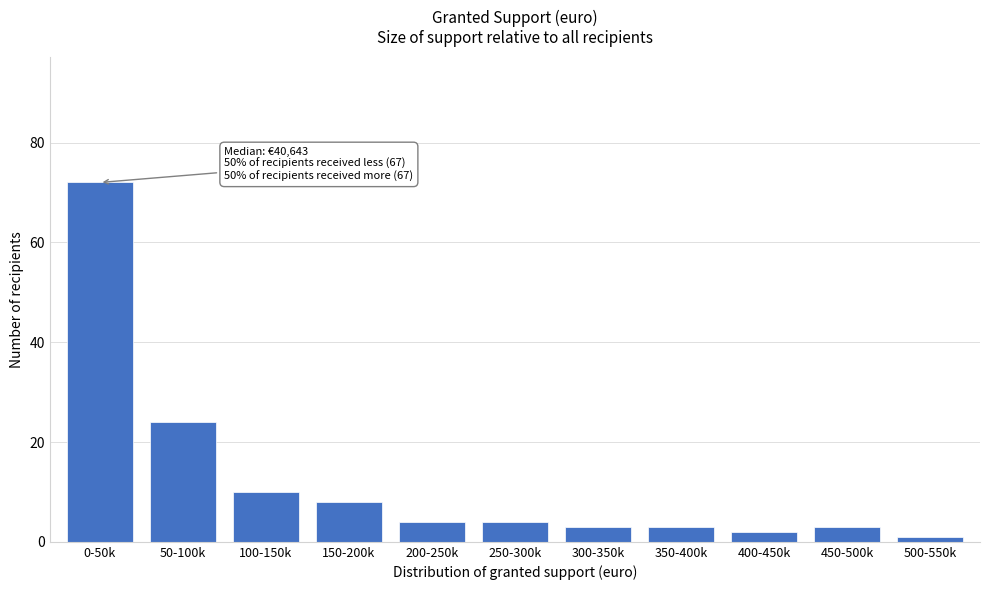

Reading right to left, transcribe all the data shown in this chart.

500-550k=1	450-500k=3	400-450k=2	350-400k=3	300-350k=3	250-300k=4	200-250k=4	150-200k=8	100-150k=10	50-100k=24	0-50k=72